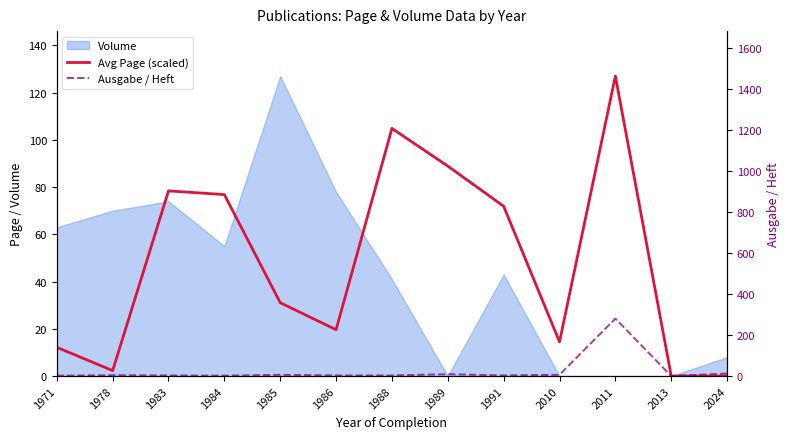

Where is the first local maximum for Ausgabe / Heft?

1978